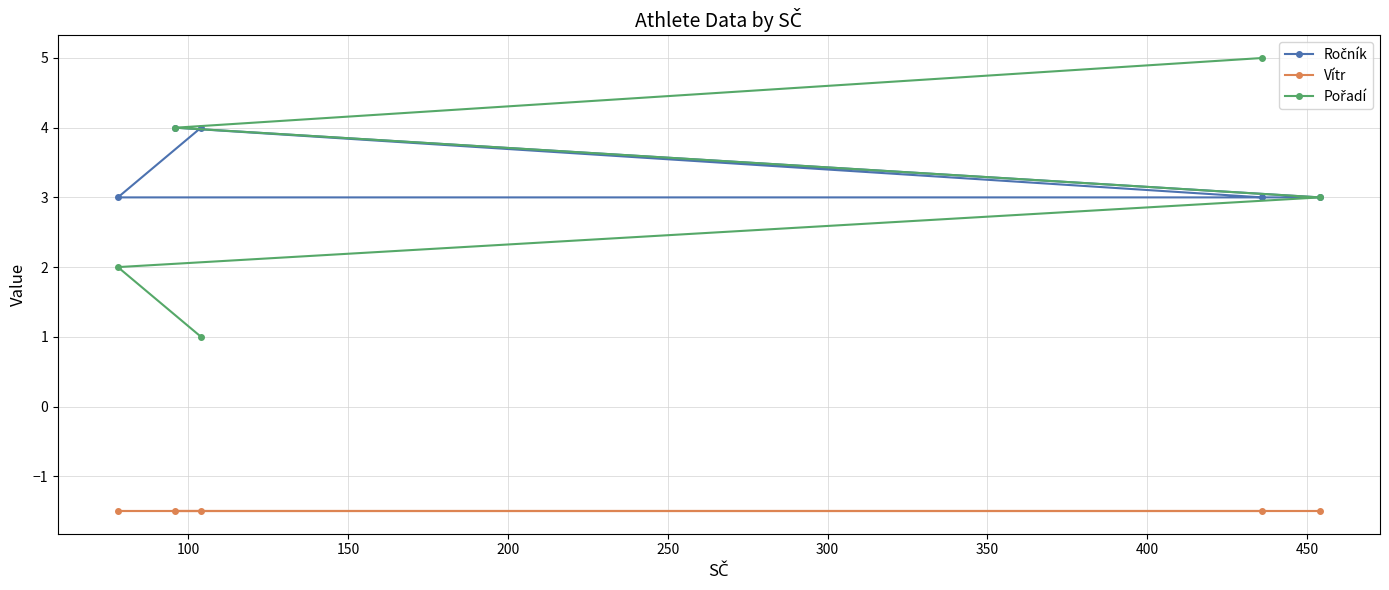

The value of Pořadí at 150 is 4.7. True or false?

False